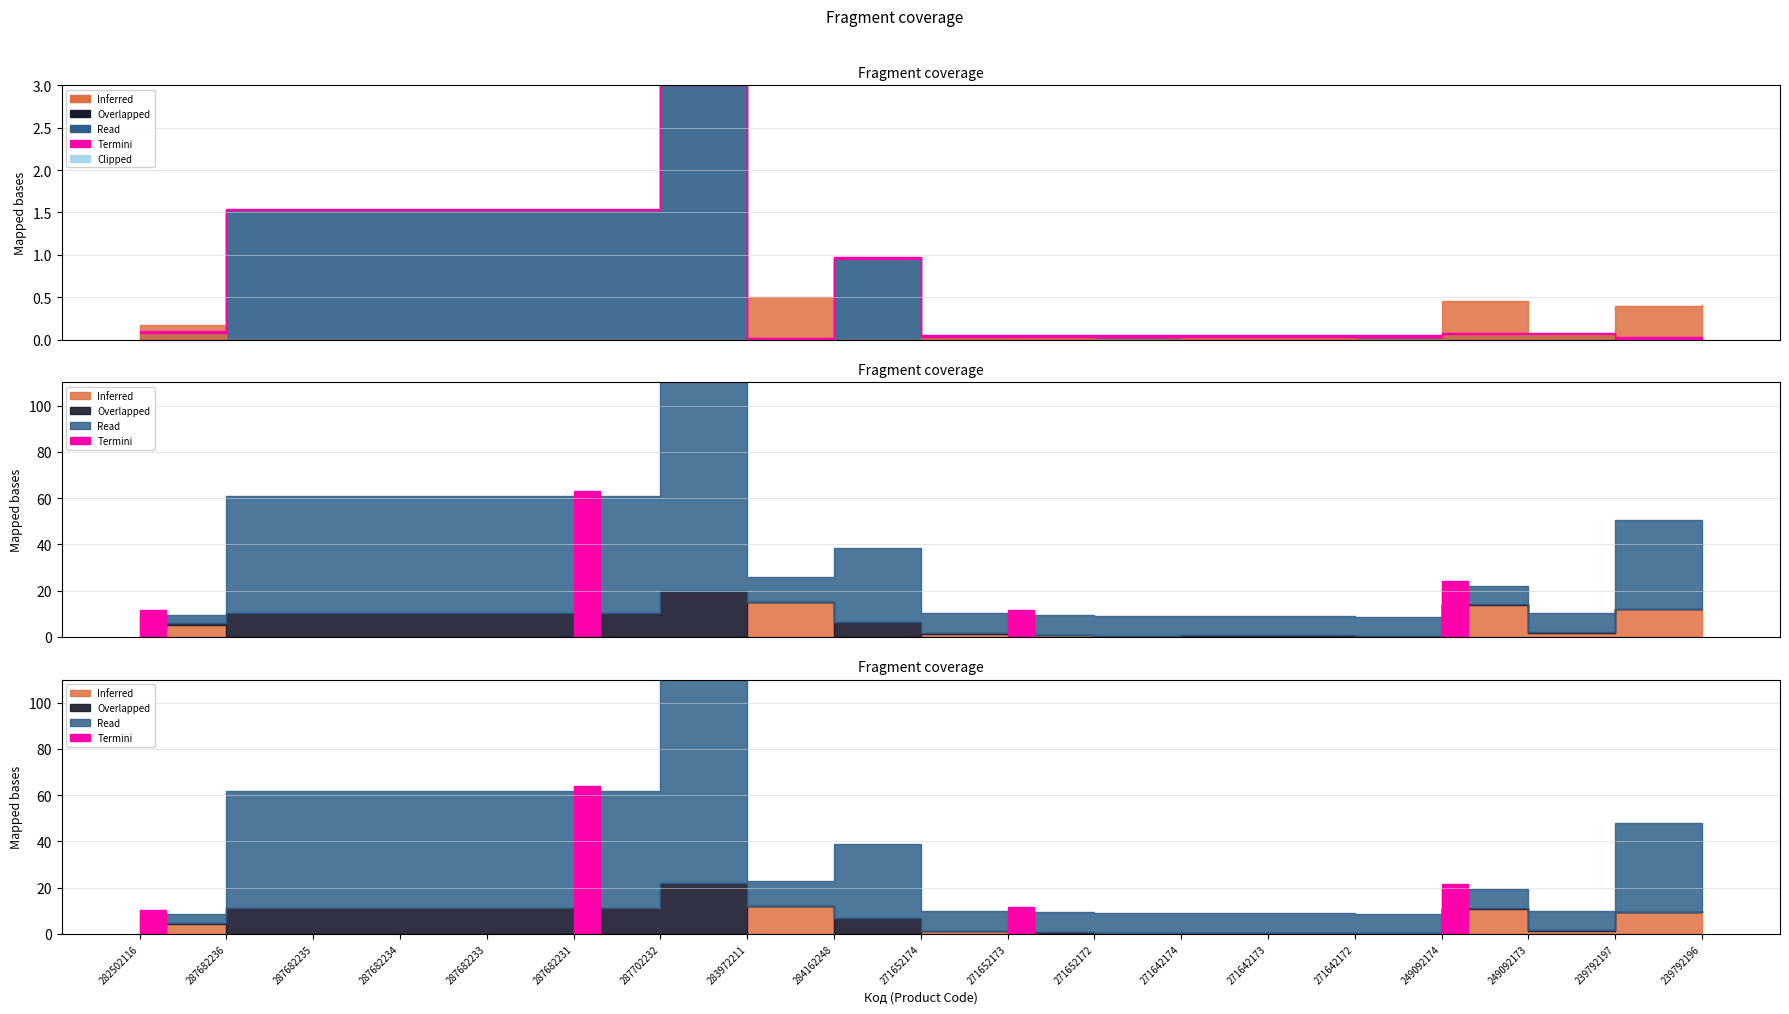

Is this an area chart (filled region under the line)?

No